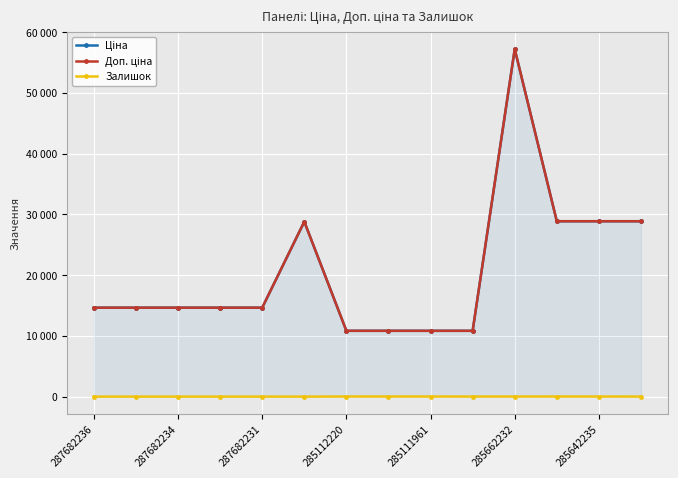

Where is the first local maximum for Залишок?

287682231